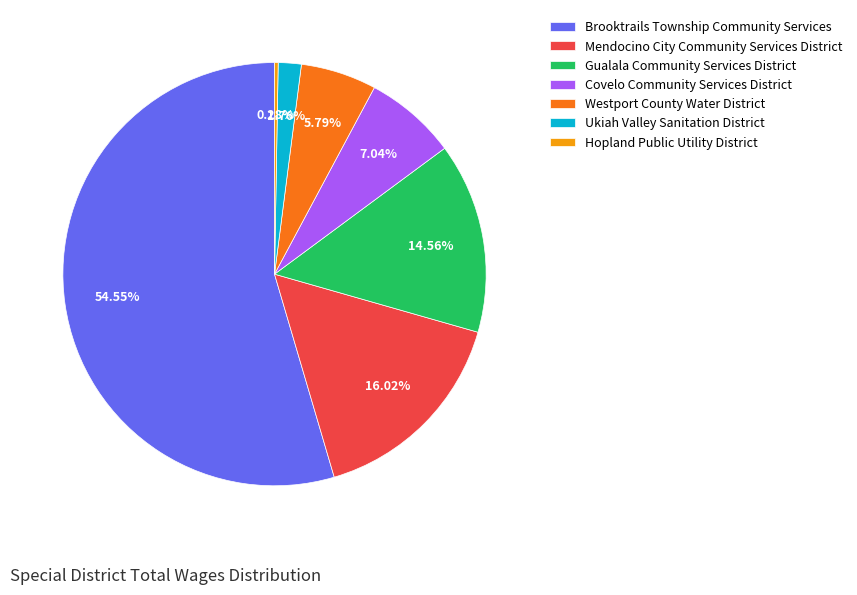

What is the majority slice?

Brooktrails Township Community Services